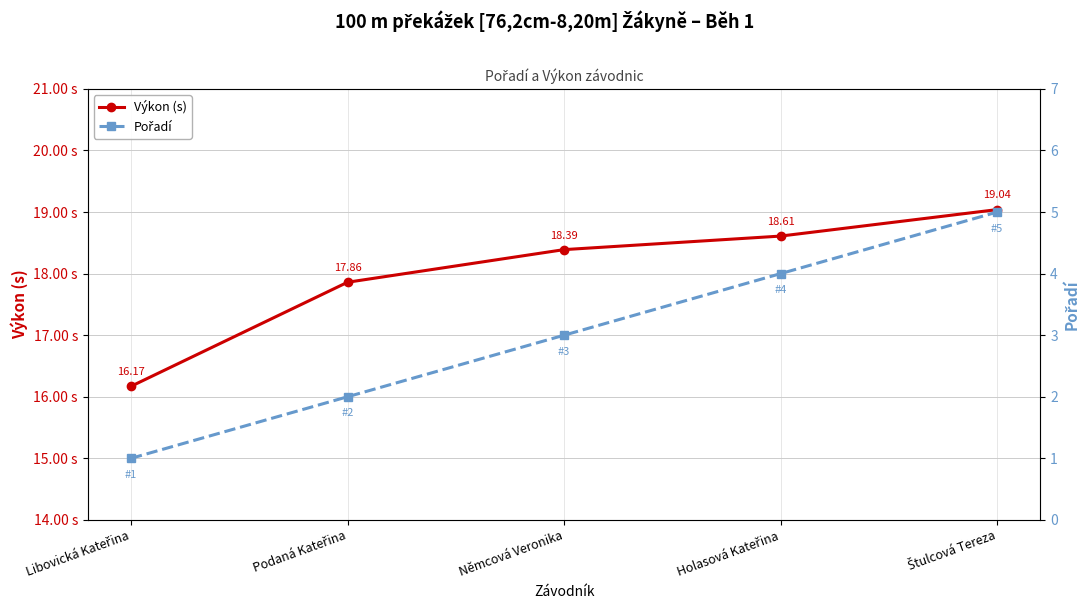

What is the difference between the maximum and minimum values in the Výkon (s) series?

2.9